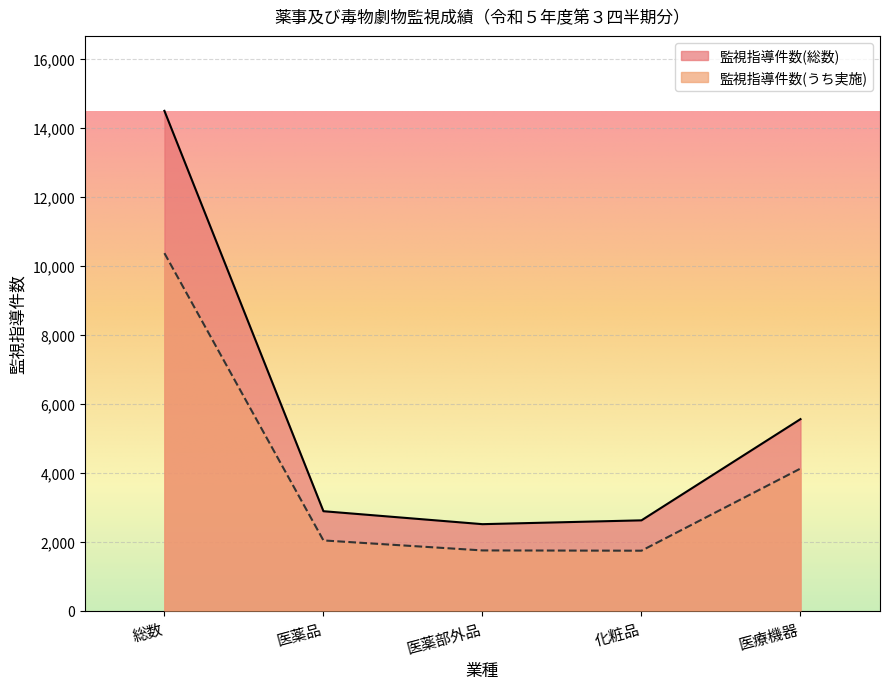

At which label is 監視指導件数(総数) closest to 8503?

医療機器